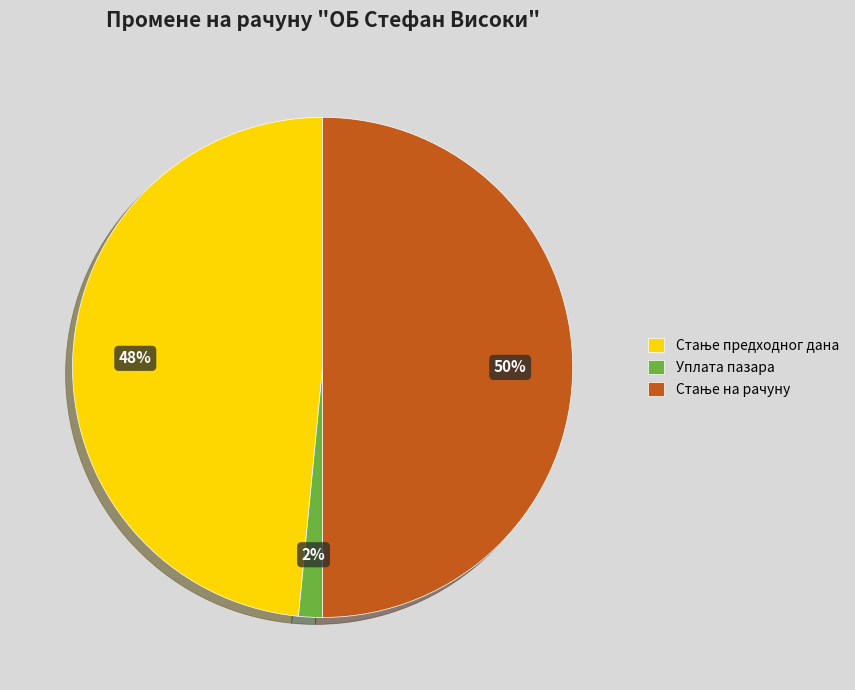

How many slices are in this pie chart?

3